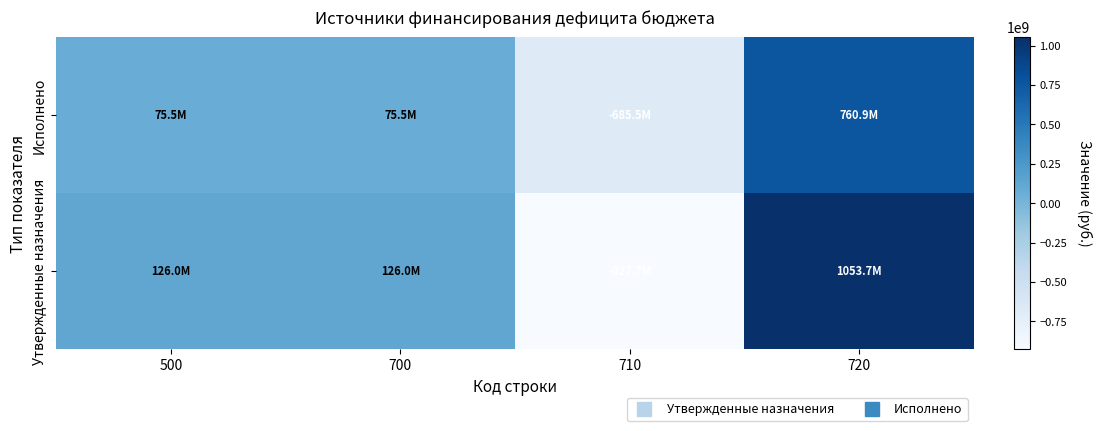

Reading right to left, extract all data points from this chart.

Утвержденные назначения: 720=1053665386.5	710=-927669050.1	700=125996336.3	500=125996336.3
Исполнено: 720=760938505.9	710=-685464664.0	700=75473842.0	500=75473842.0